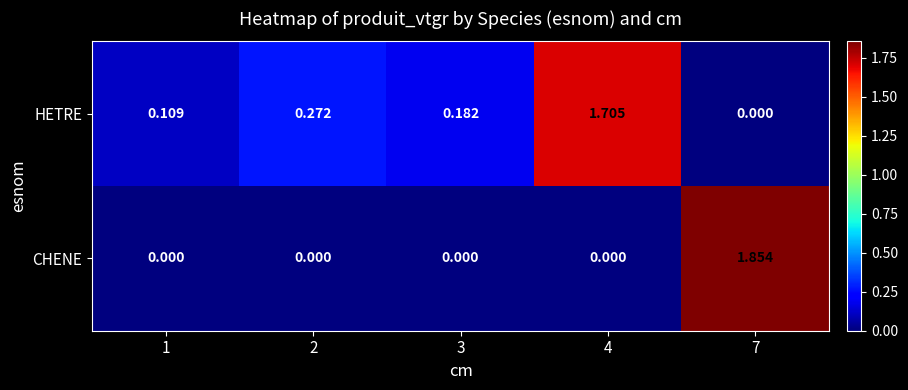

Which series has the largest total across all categories?

HETRE